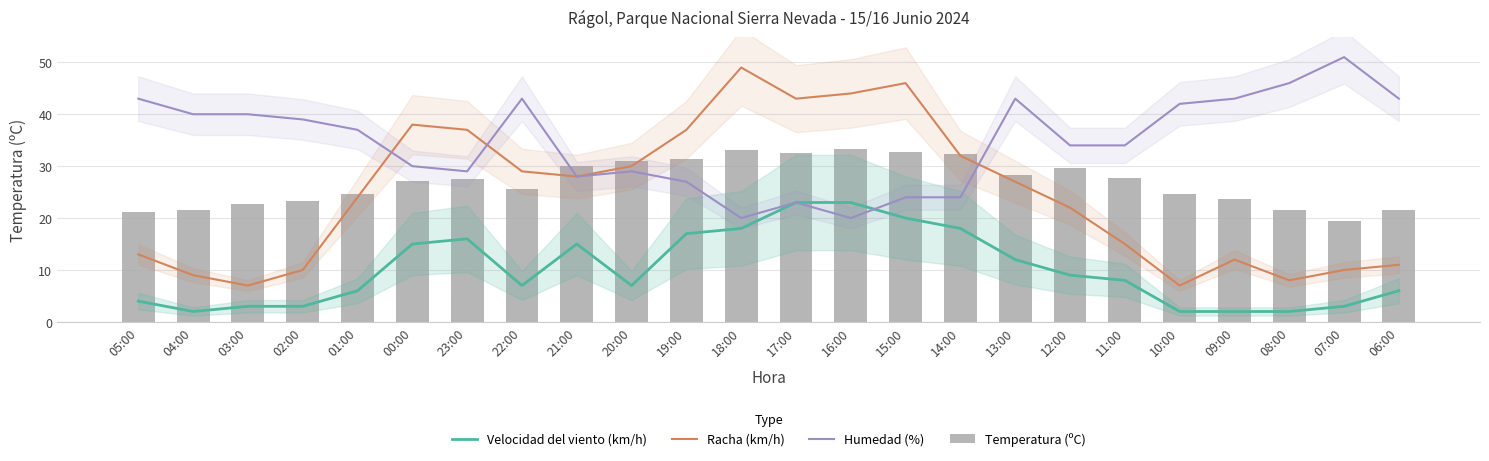

What is the value of the Velocidad del viento (km/h) bar at the 22nd from the left?

2.0